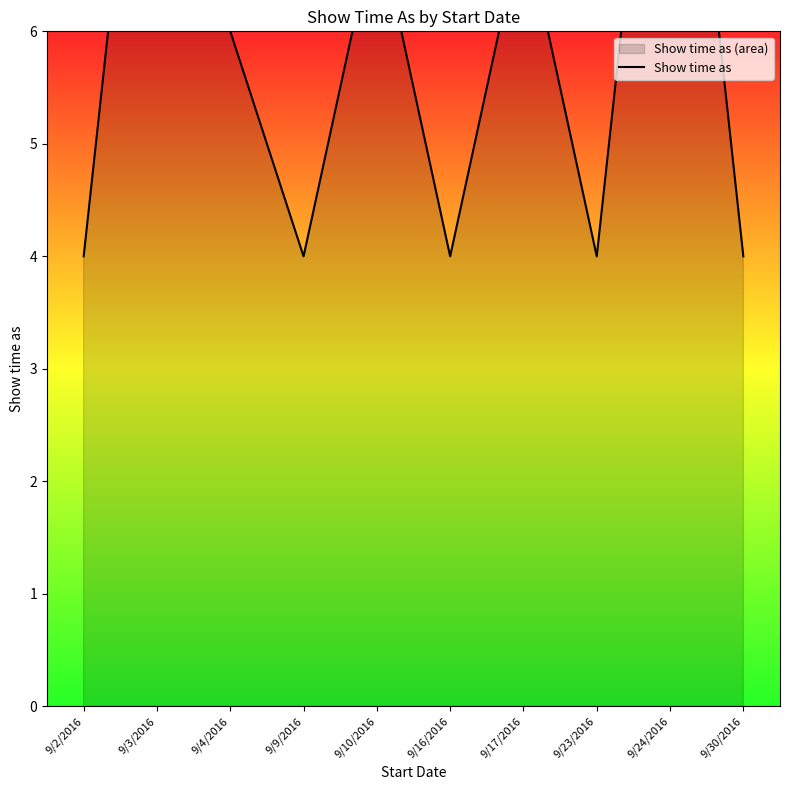

What is the sum of all values?

60